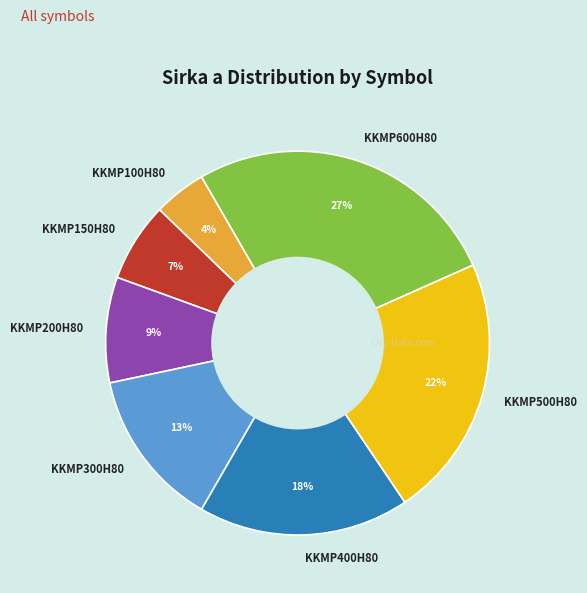

To the nearest percent, what is the average slice percentage?

14%